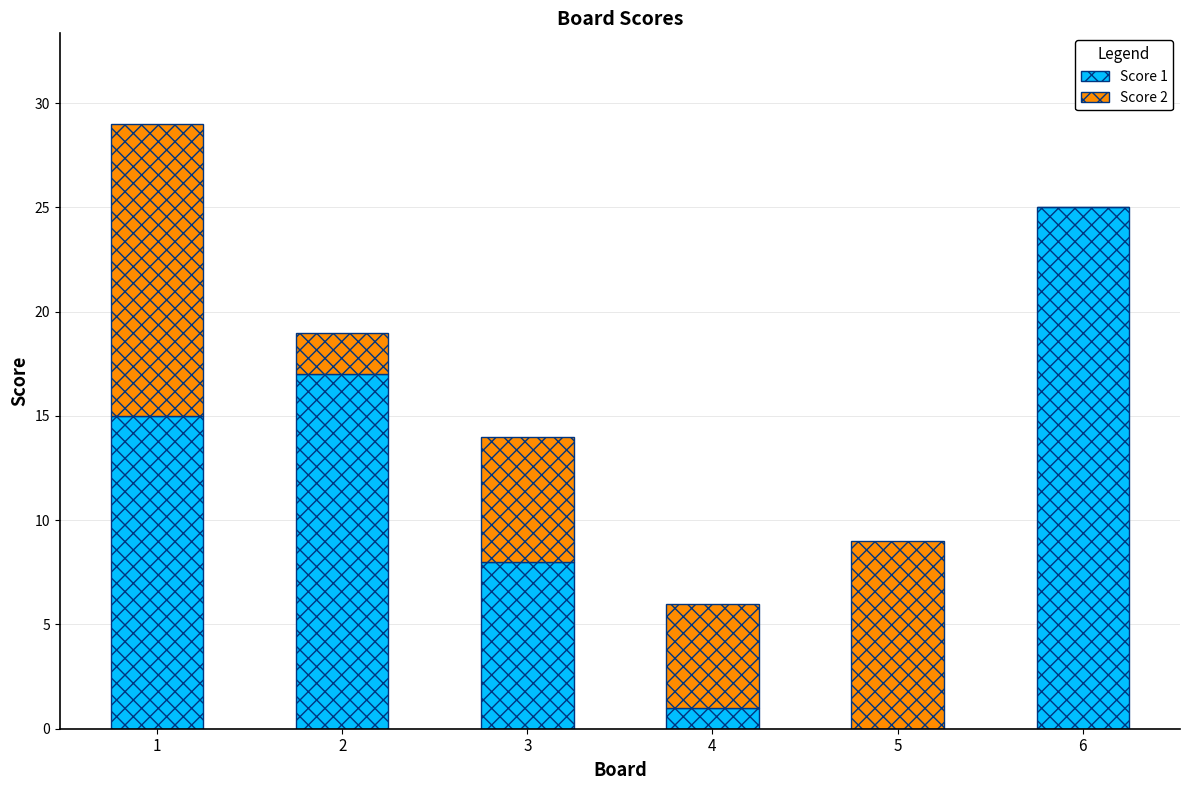

The Score 1 series shows 25 at 6. True or false?

True